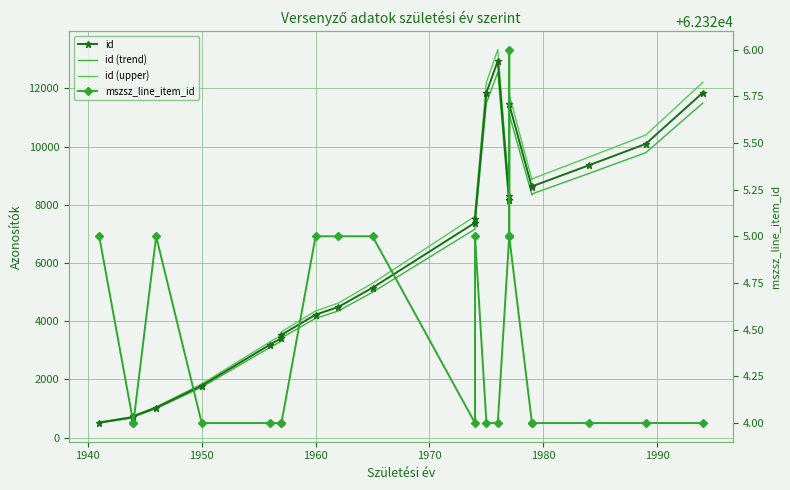

Reading right to left, extract all data points from this chart.

id: 11850.0	10094.0	9357.0	8632.0	8595.0	11452.0	8295.0	8176.0	8175.0	12944.0	11849.0	7523.0	7386.0	5152.0	4491.0	4227.0	3533.0	3421.0	3199.0	1791.0	1031.0	736.0	707.0	520.0
id (trend): 11494.5	9791.2	9076.3	8373.0	8337.1	11108.4	8046.1	7930.7	7929.8	12555.7	11493.5	7297.3	7164.4	4997.4	4356.3	4100.2	3427.0	3318.4	3103.0	1737.3	1000.1	713.9	685.8	504.4
id (upper): 12205.5	10396.8	9637.7	8891.0	8852.9	11795.6	8543.9	8421.3	8420.2	13332.3	12204.5	7748.7	7607.6	5306.6	4625.7	4353.8	3639.0	3523.6	3295.0	1844.7	1061.9	758.1	728.2	535.6
mszsz_line_item_id: 62324.0	62324.0	62324.0	62324.0	62324.0	62325.0	62326.0	62325.0	62325.0	62324.0	62324.0	62325.0	62324.0	62325.0	62325.0	62325.0	62324.0	62324.0	62324.0	62324.0	62325.0	62324.0	62324.0	62325.0